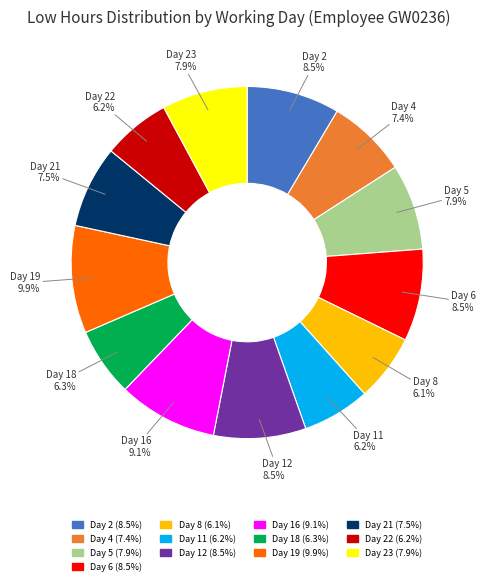

Is there any slice that represents more than half of the pie?

No